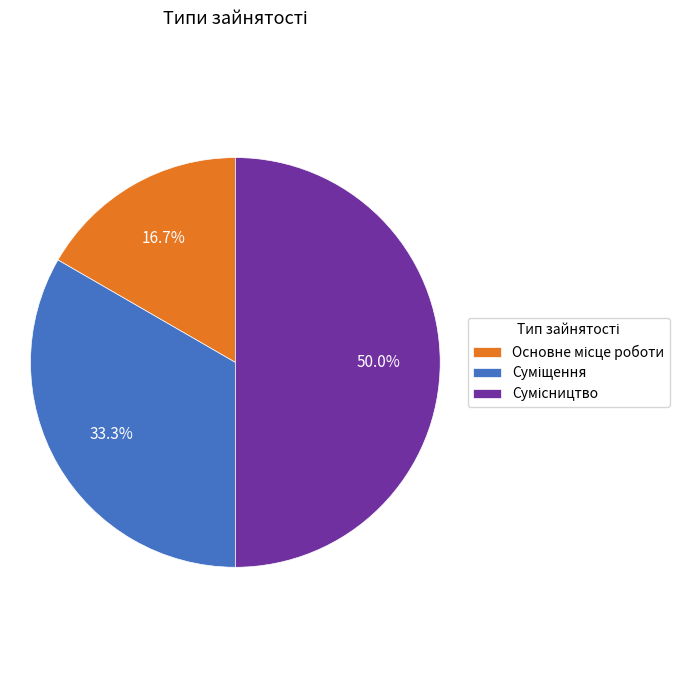

How many segments does this pie chart have?

3